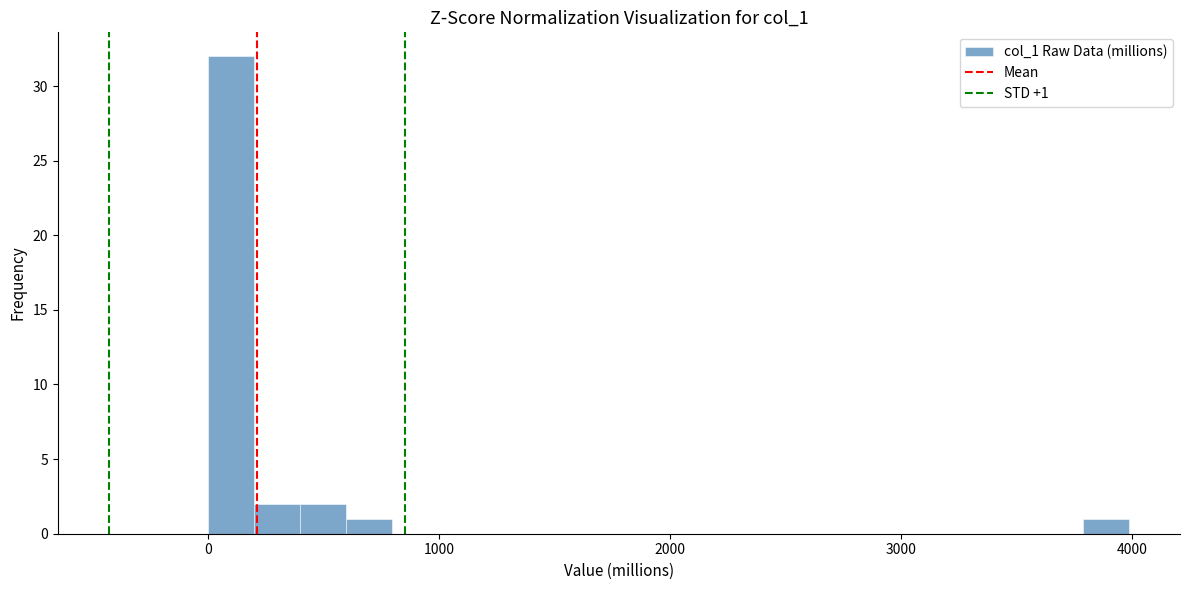

Around what value on the x-axis is the tallest bar? Give the approximate position of its centre, as read against the axis.

100